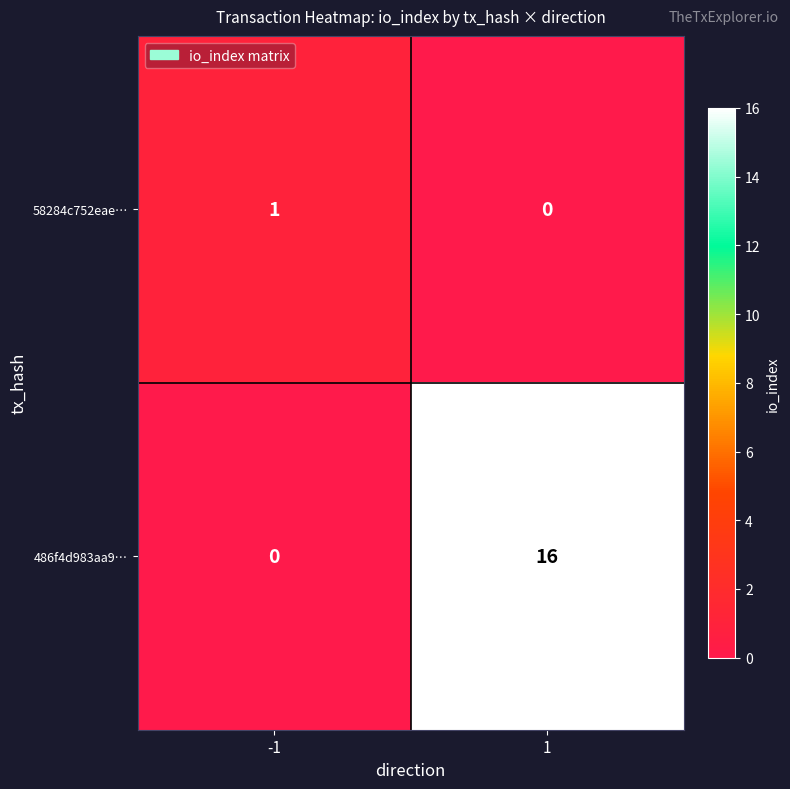

Reading left to right, list all the values displayed in this chart.

58284c752eae…: -1=1	1=0
486f4d983aa9…: -1=0	1=16